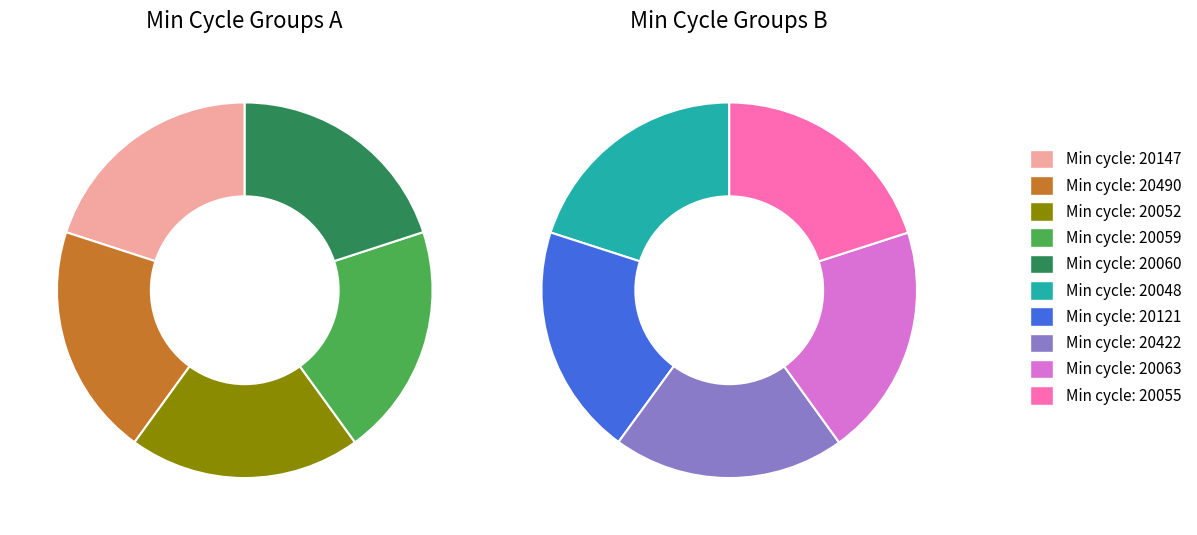

Count the number of slices in the pie.

10